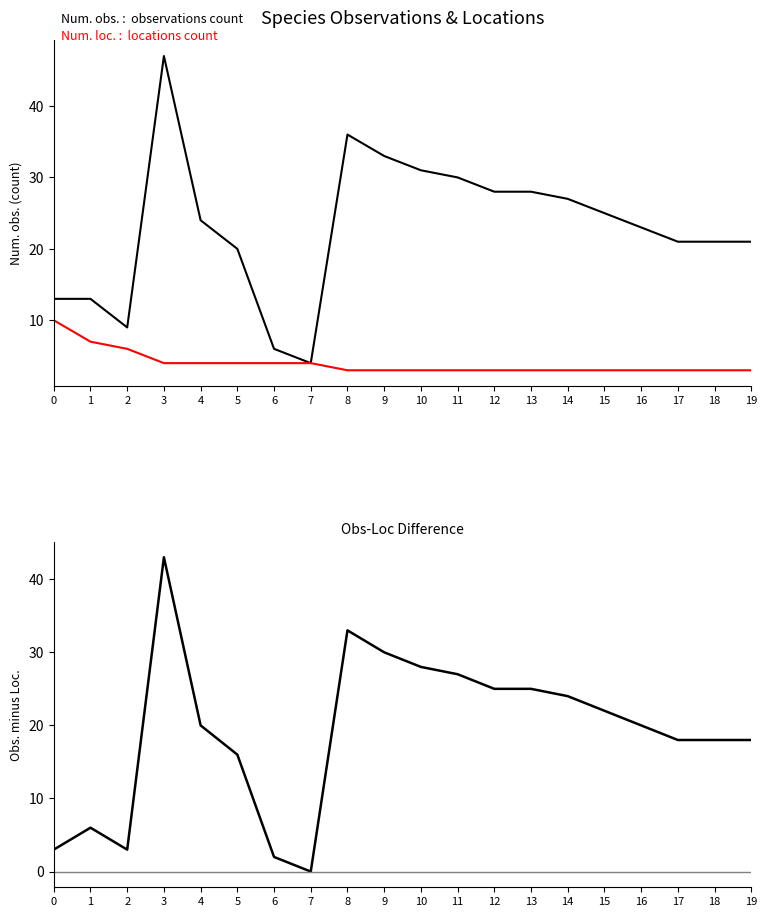

Does the chart display data point markers on the line(s)?

No